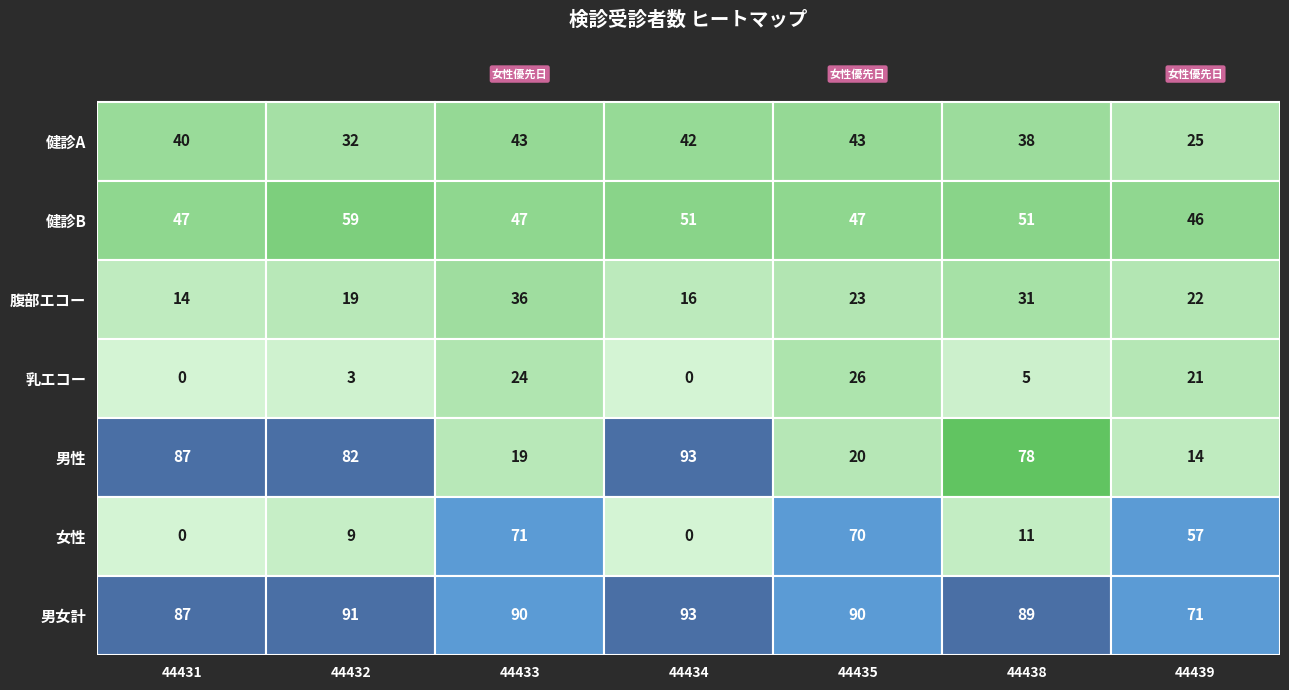

What is the average value of the 乳エコー series?

11